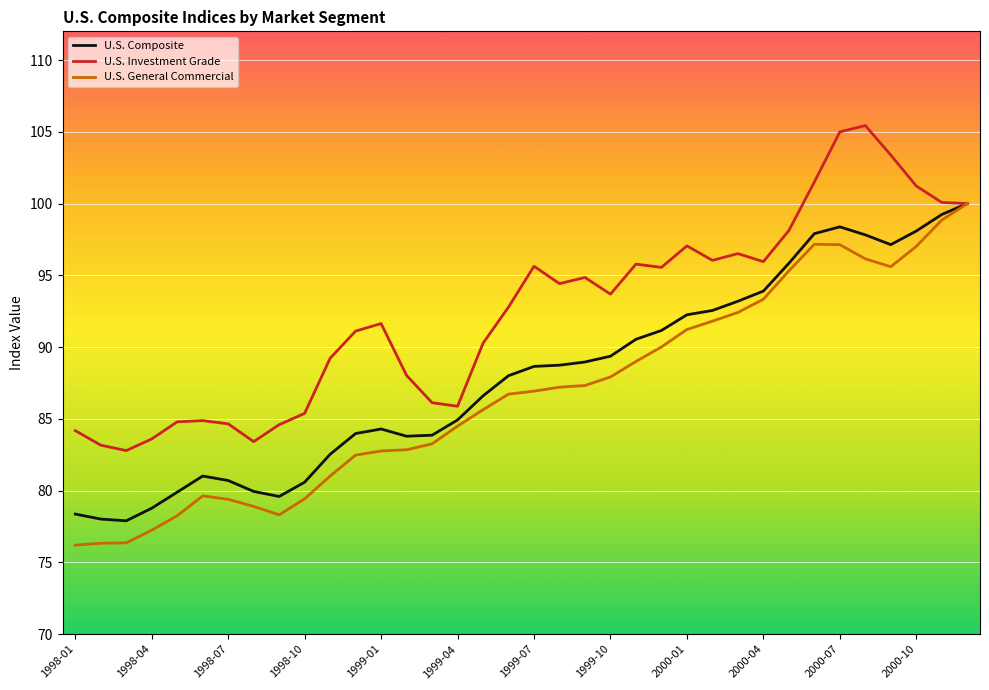

What is the greatest value displayed?

105.4